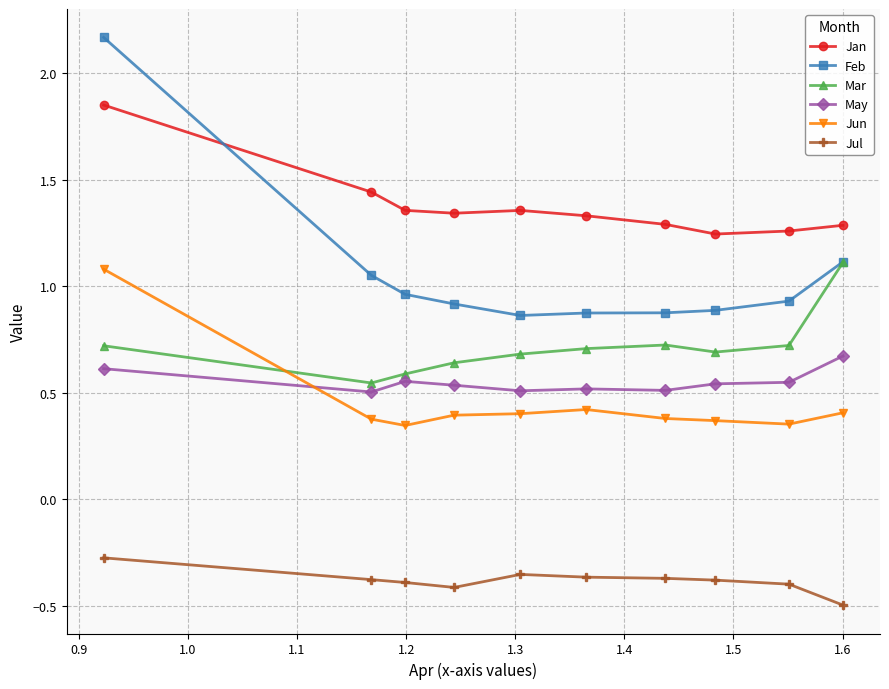

Which series has the widest spread of values?

Feb